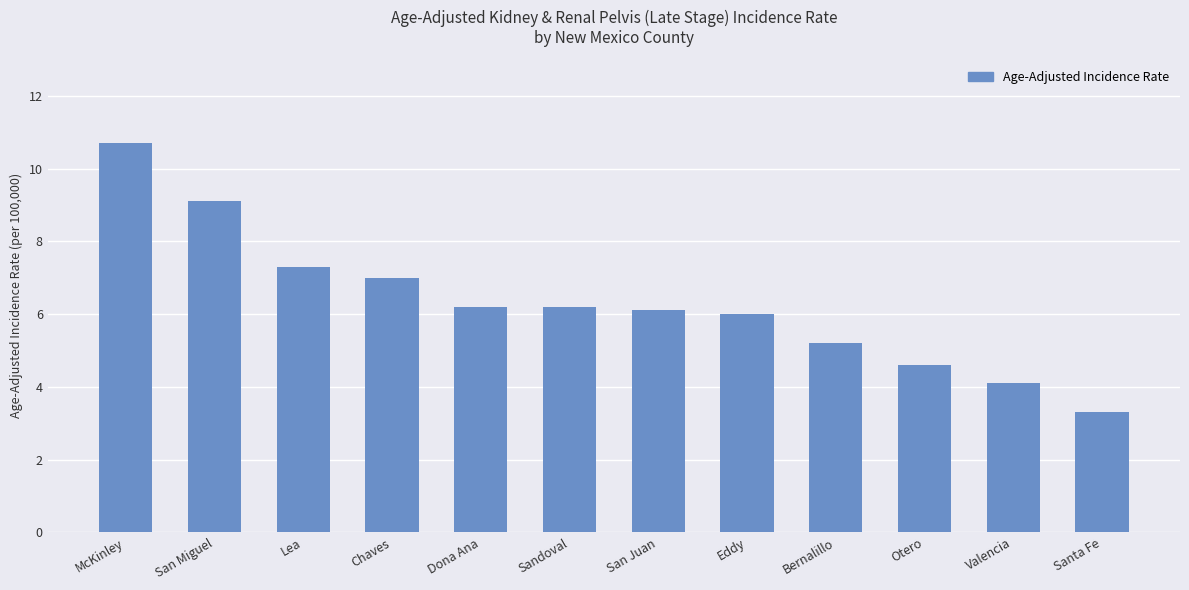

At which label does the data first exceed 6?

McKinley